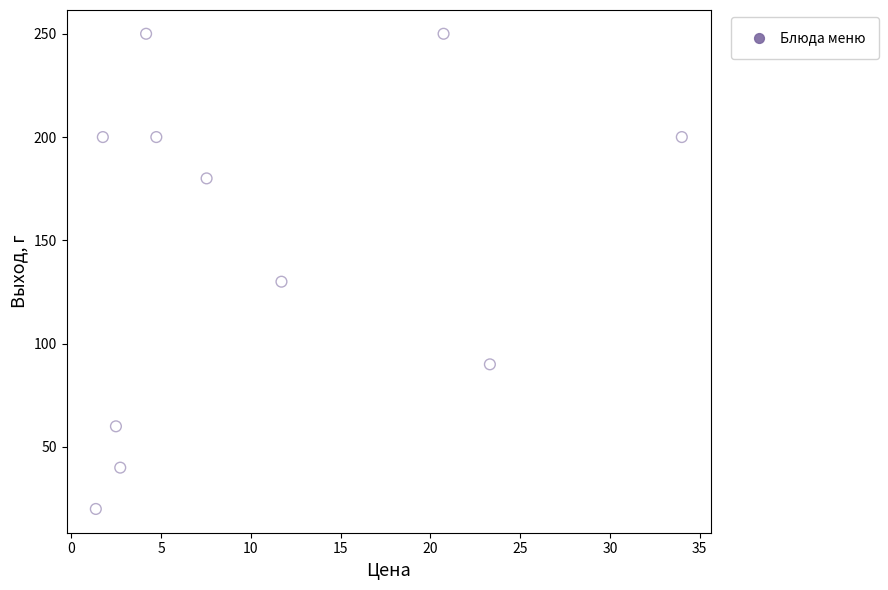

What Y value in the scatter plot is closest to 135?

130